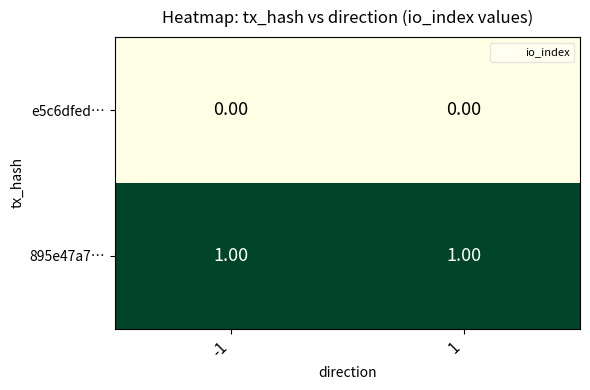

Rank the series by their average value, from highest to lowest.

895e47a7…, e5c6dfed…